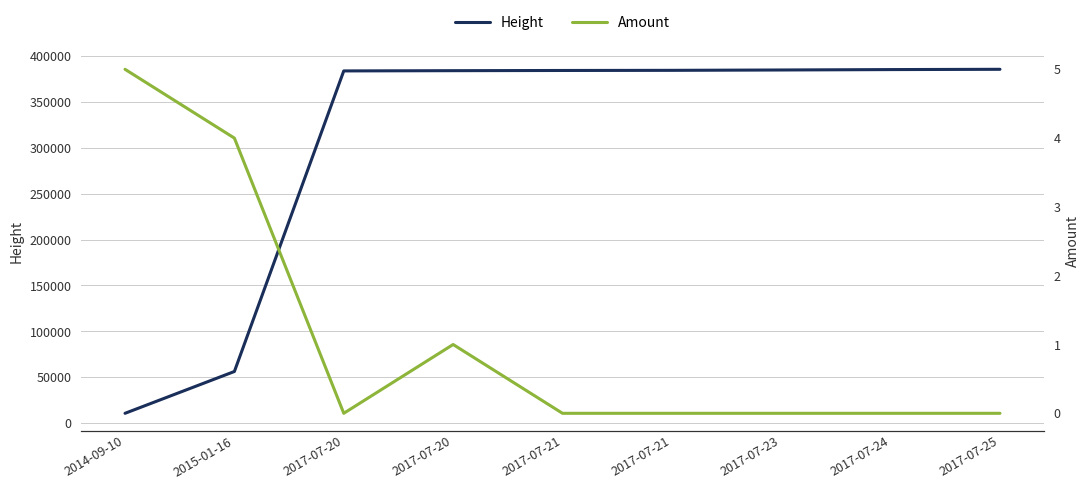

Is it true that Height equals 384136 at 2017-07-21?

True